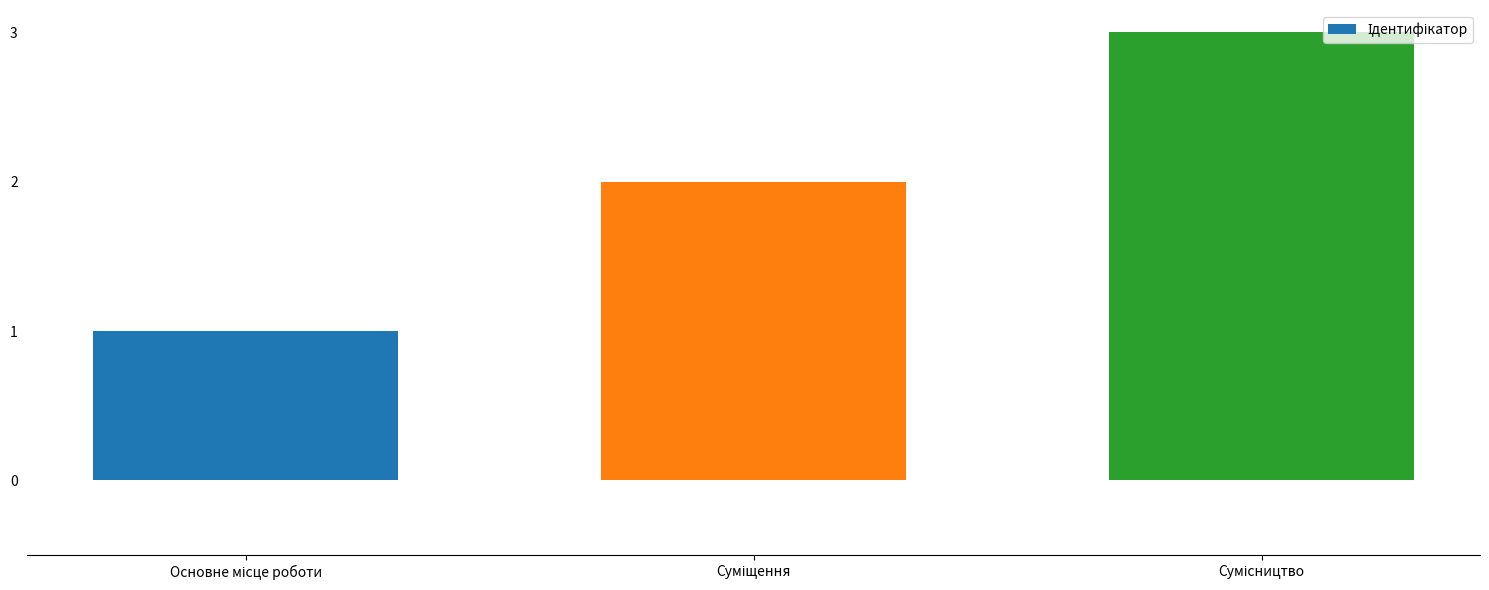

What is the maximum value shown in the chart?

3